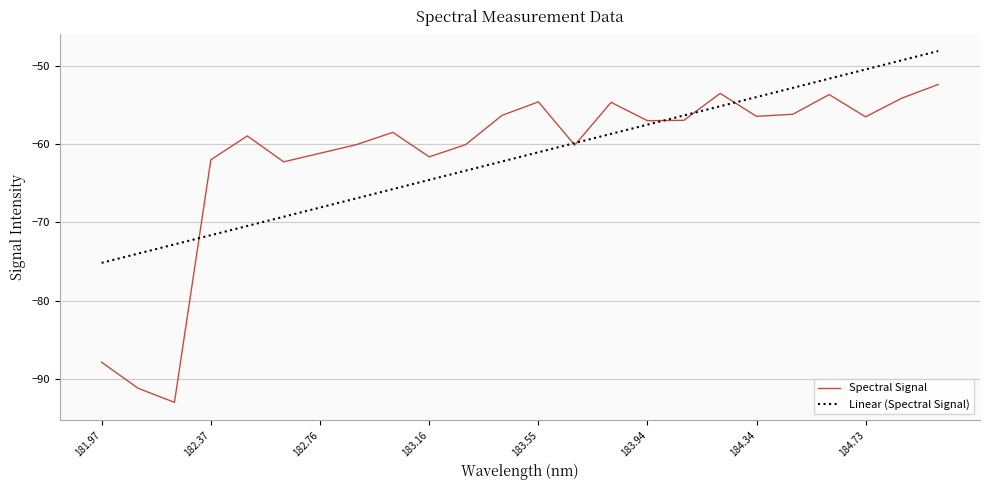

The value of Spectral Signal at 181.97 is -145.7. True or false?

False